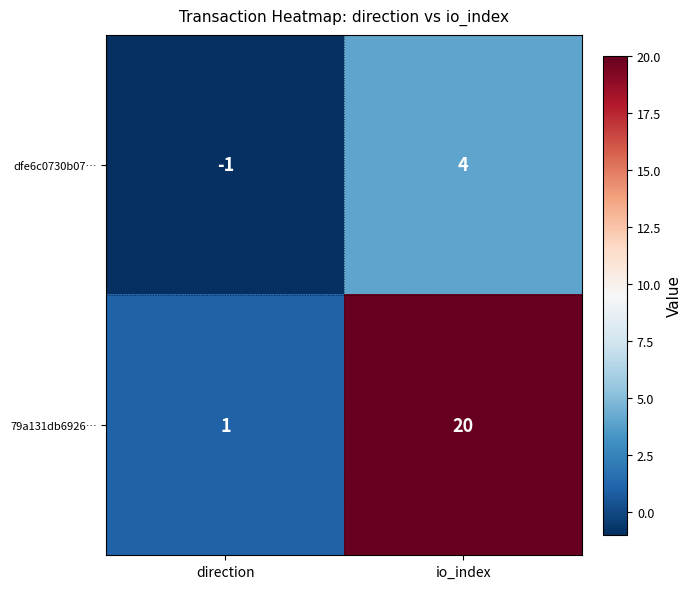

How many series are shown in this chart?

2